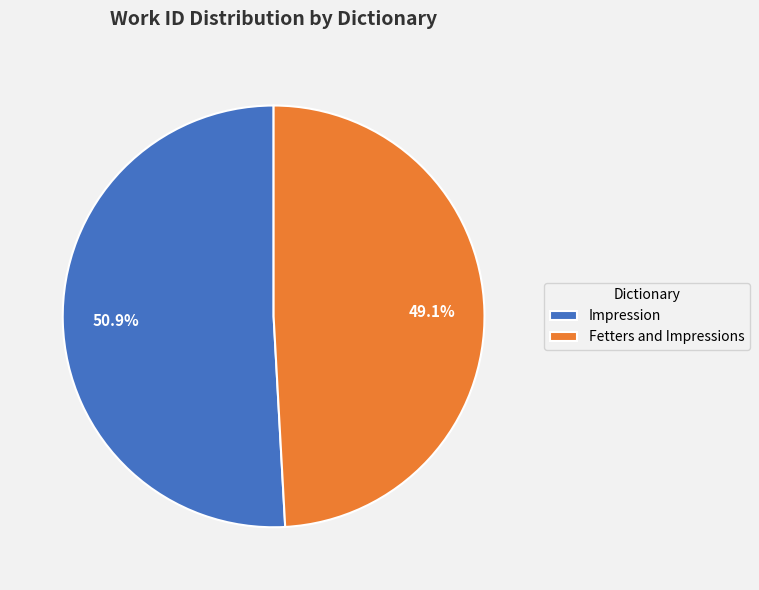

Which category has the smallest portion of the pie?

Fetters and Impressions